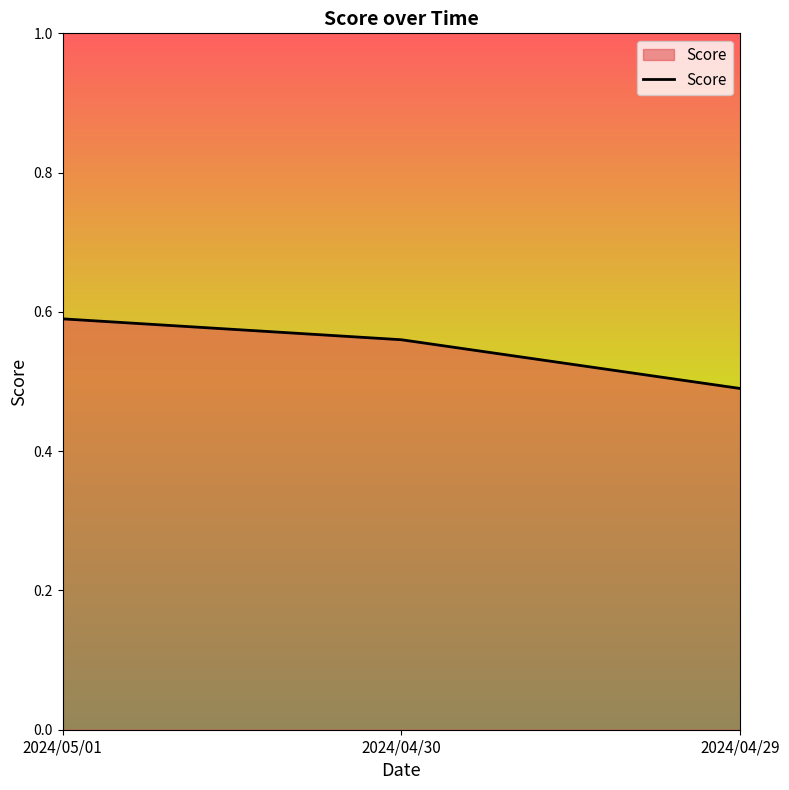

The value at 2024/04/29 is 0.2. True or false?

False